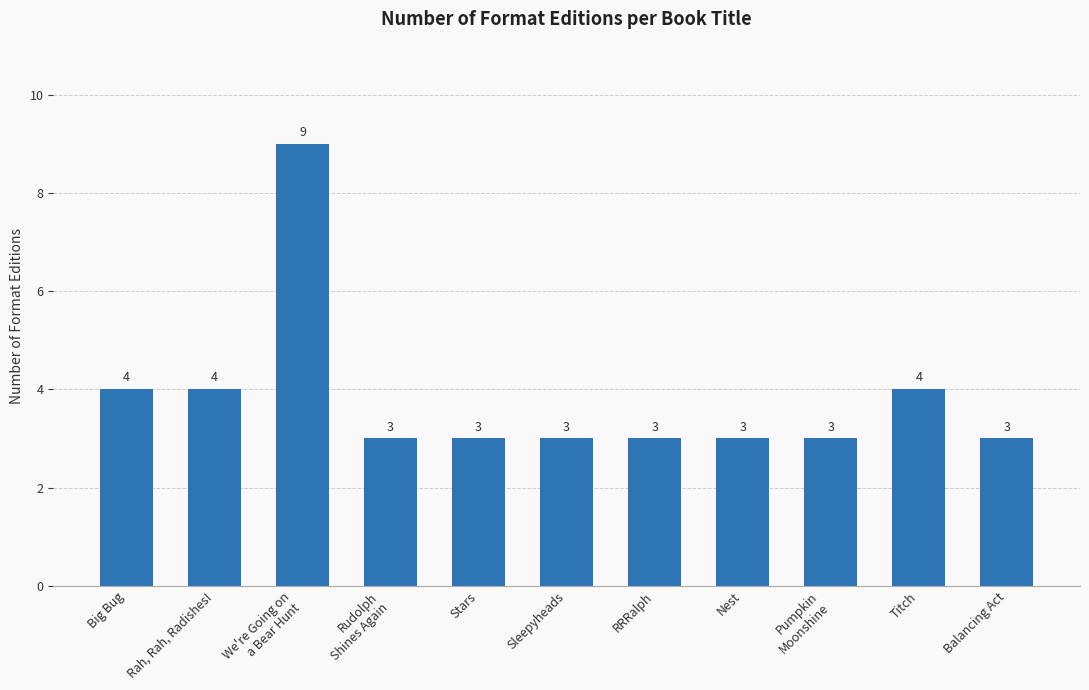

What is the greatest value displayed?

9